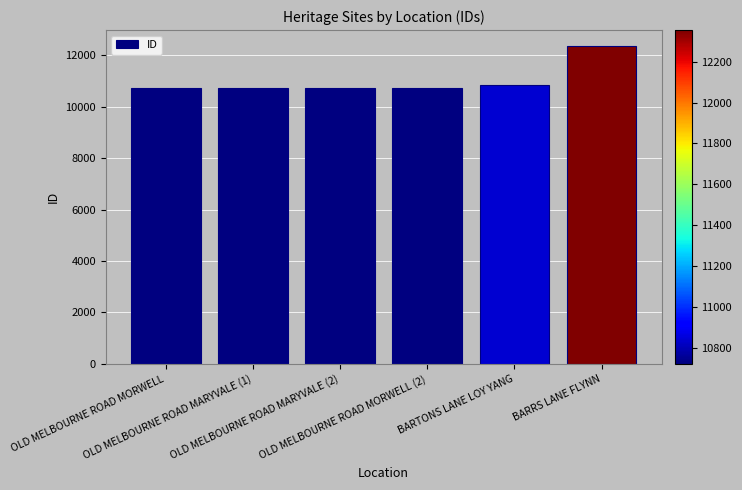

What is the change in value from OLD MELBOURNE ROAD MARYVALE (1) to OLD MELBOURNE ROAD MARYVALE (2)?

+1